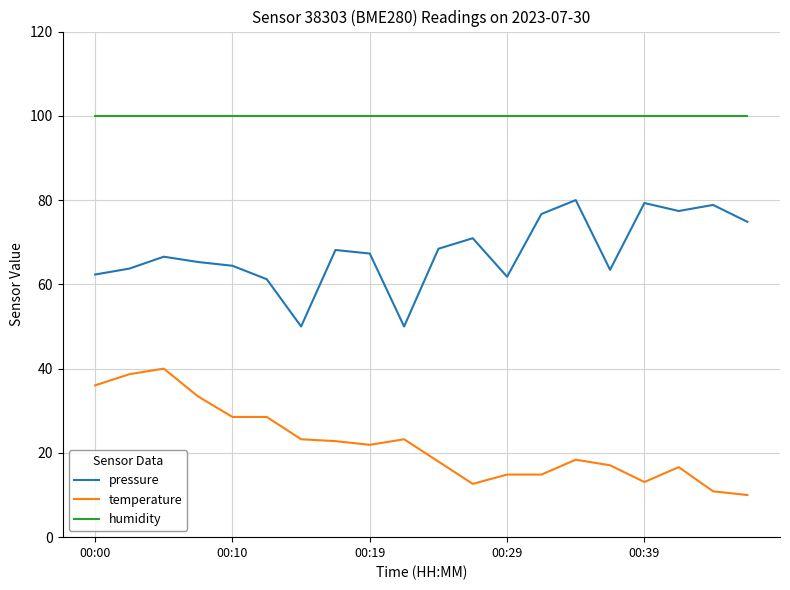

Which series has the largest total across all categories?

humidity